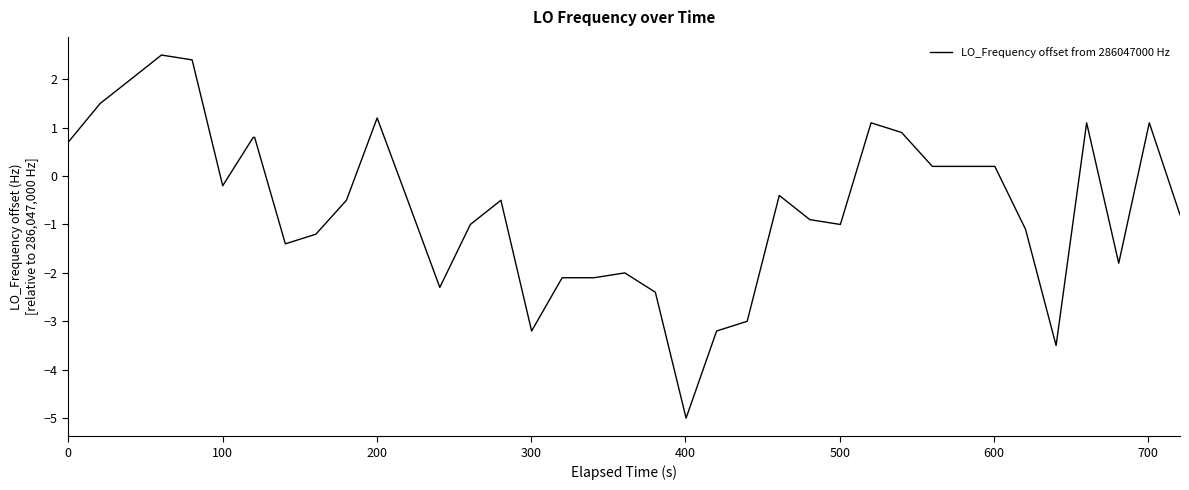

What is the minimum value shown in the chart?

-5.0